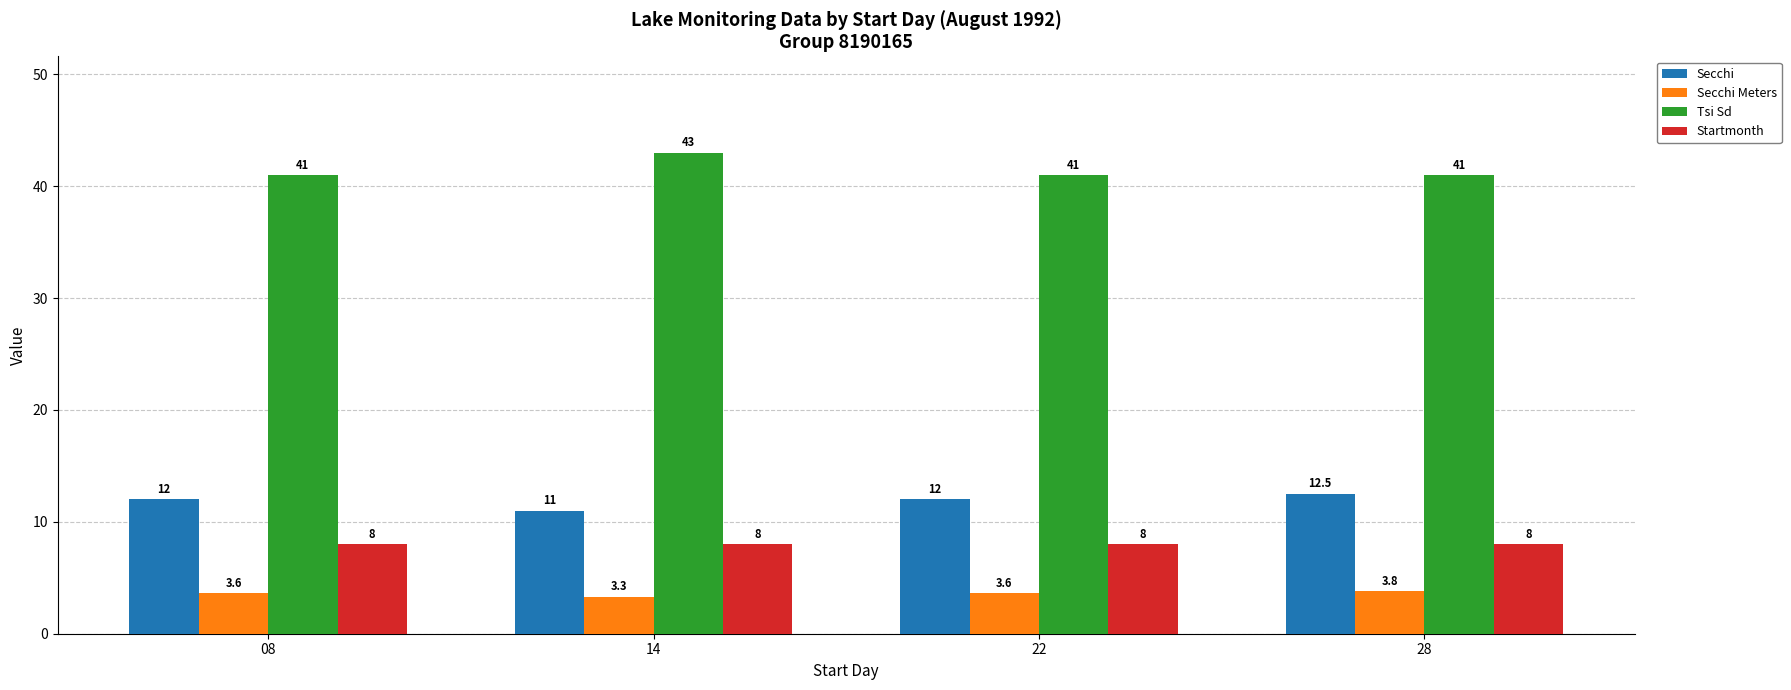

Rank the series by their maximum value, from lowest to highest.

Secchi Meters, Startmonth, Secchi, Tsi Sd